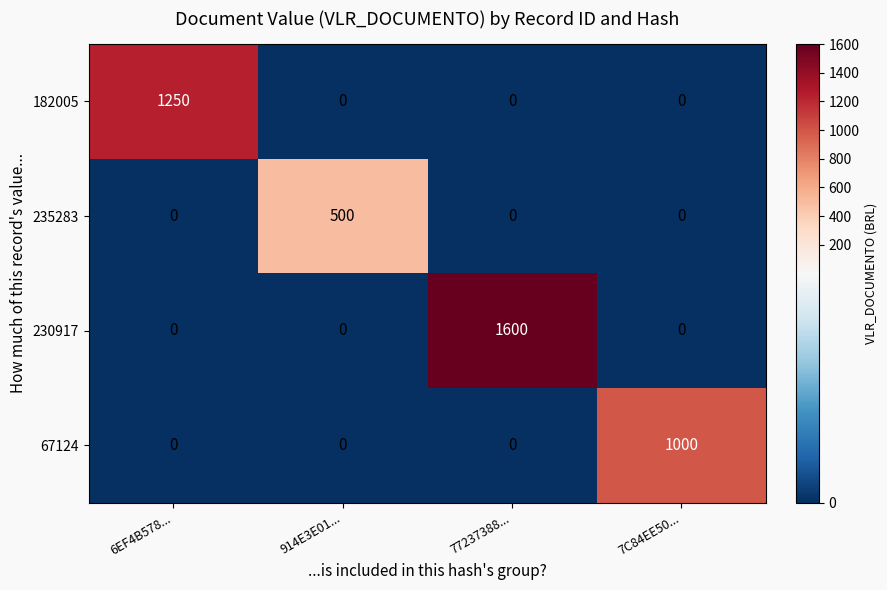

What is the total value across all series at 6EF4B578...?

1250